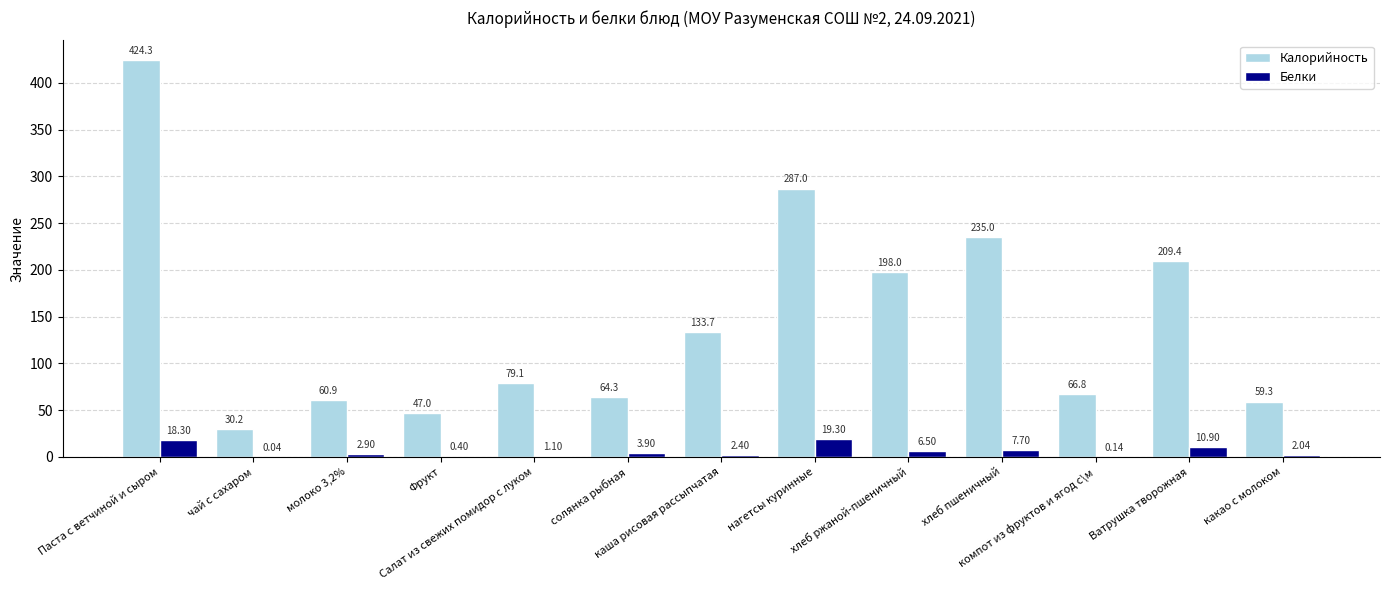

Which series has the largest total across all categories?

Калорийность